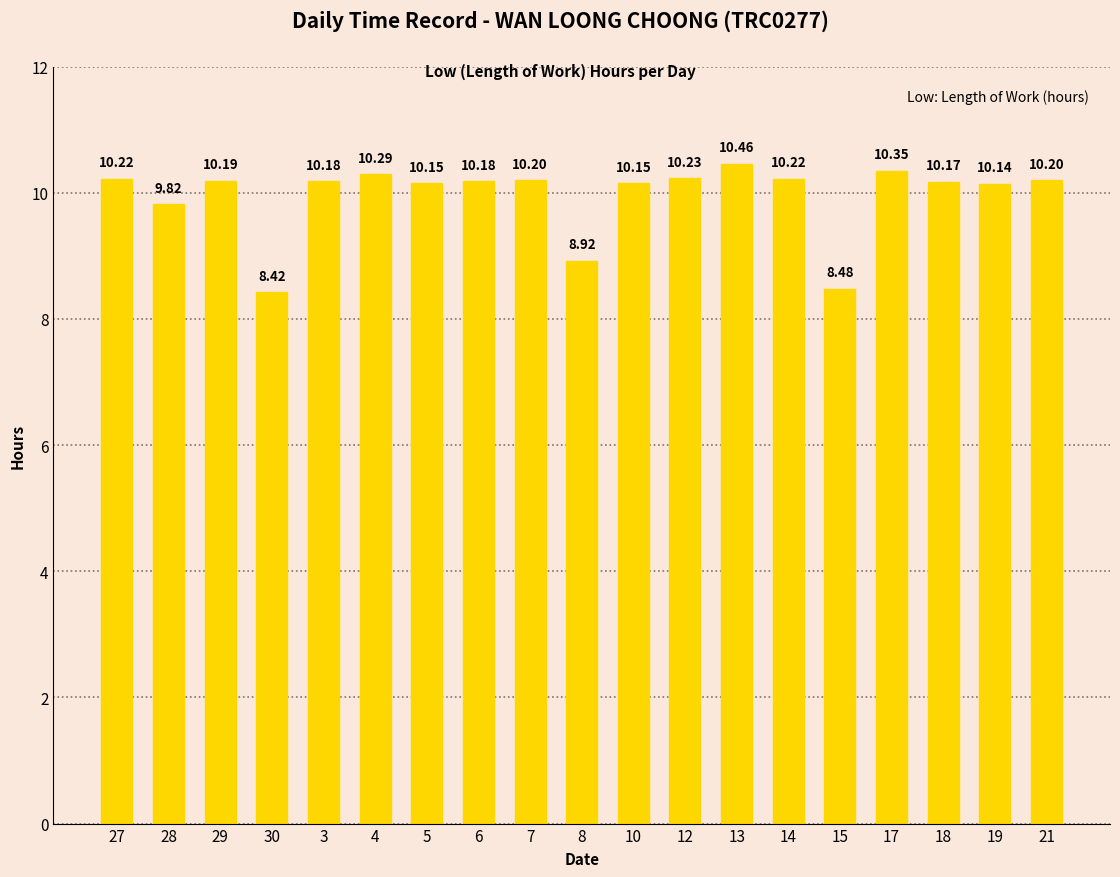

What is the minimum value shown in the chart?

8.4